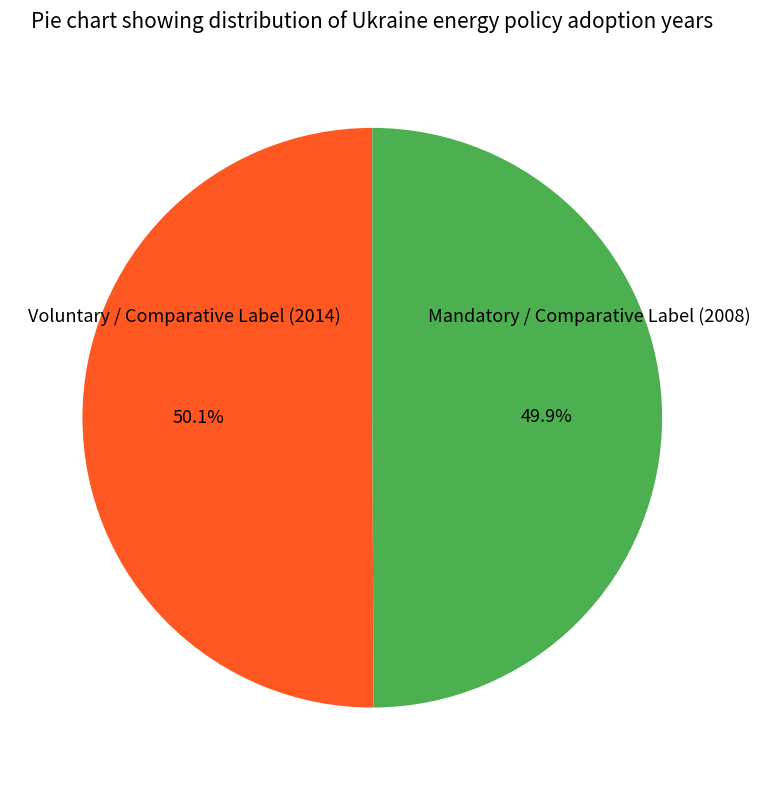

Is there any slice that represents more than half of the pie?

Yes